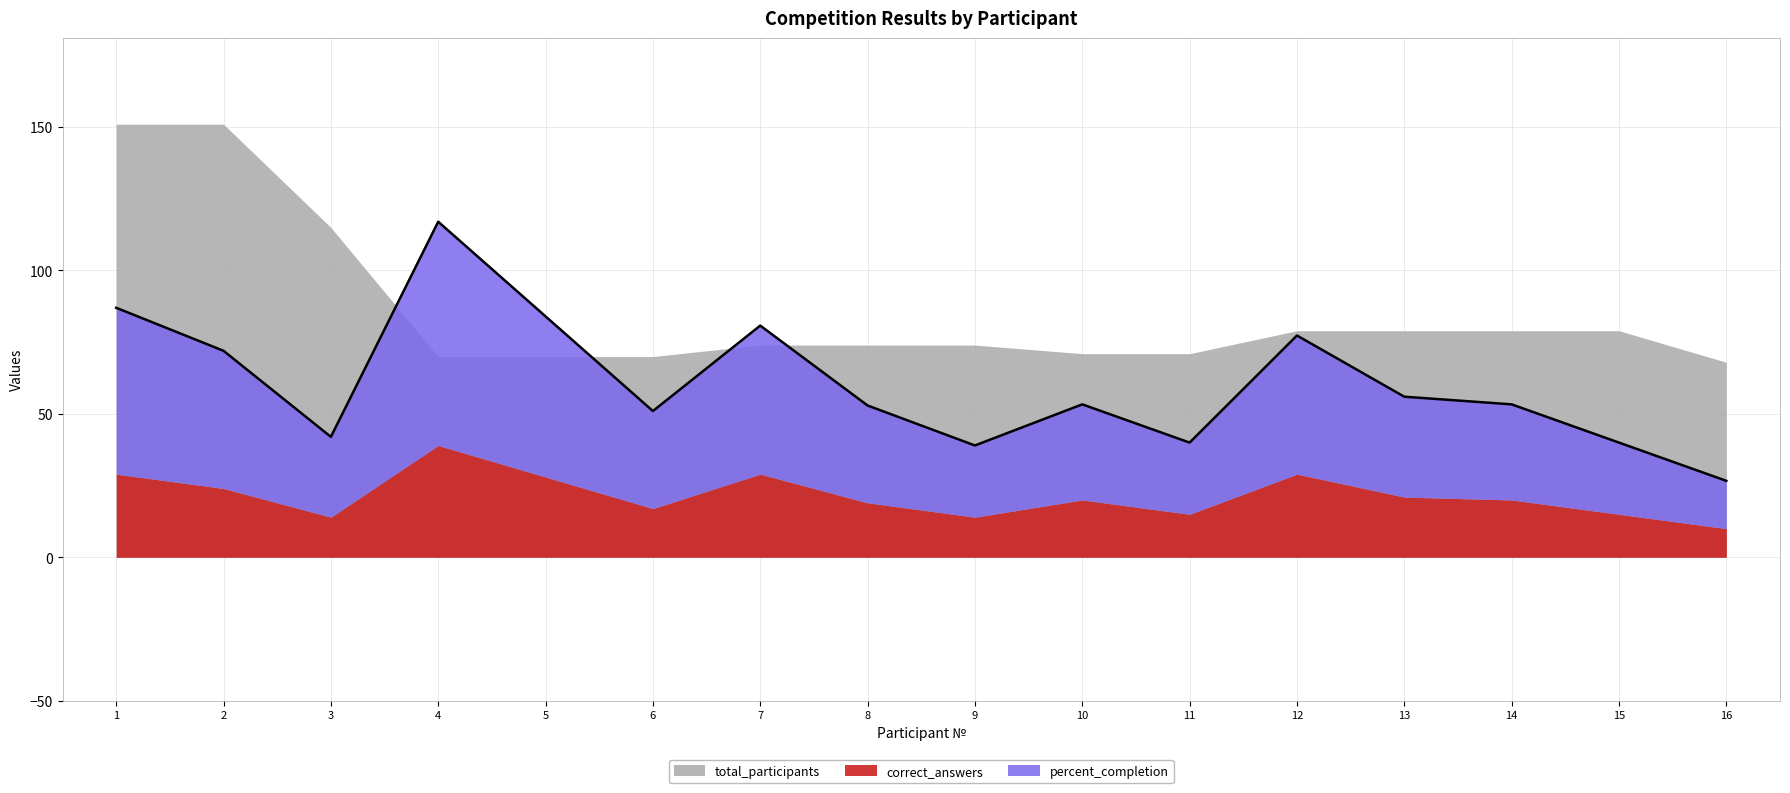

The value of total_participants at 1 is 151.0. True or false?

True